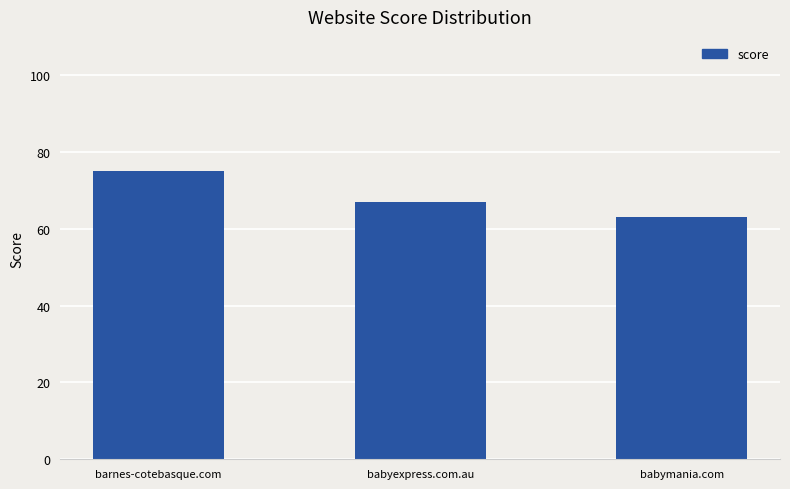

Between babymania.com and barnes-cotebasque.com, which is larger?

barnes-cotebasque.com